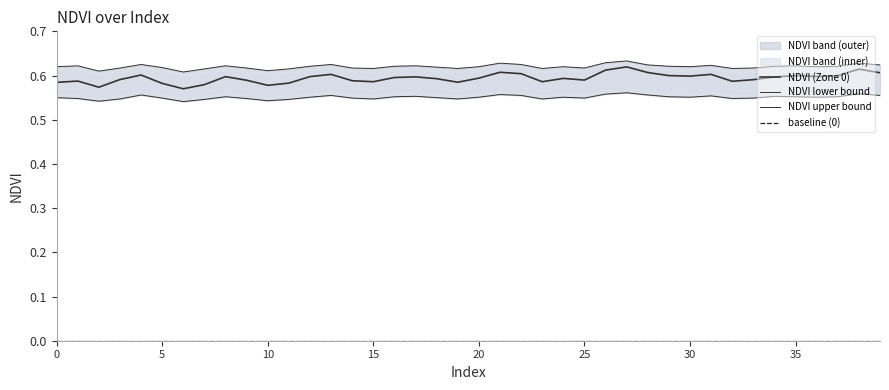

How many distinct data groups are displayed?

3